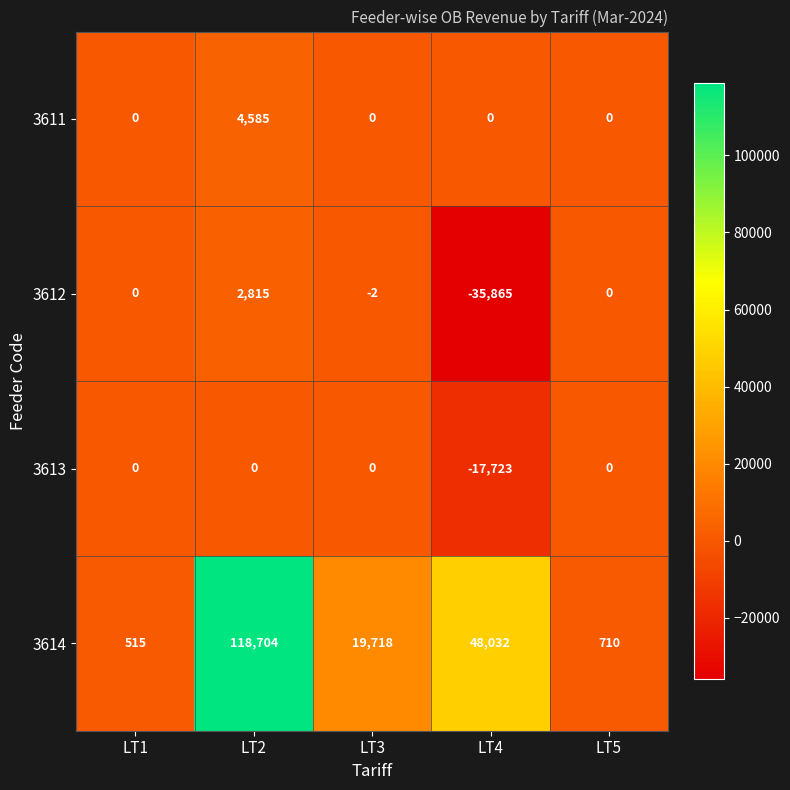

Reading right to left, what are all the values shown in this chart?

3611: 0	0	0	4585	0
3612: 0	-35865	-2	2815	0
3613: 0	-17723	0	0	0
3614: 710	48032	19718	118704	515